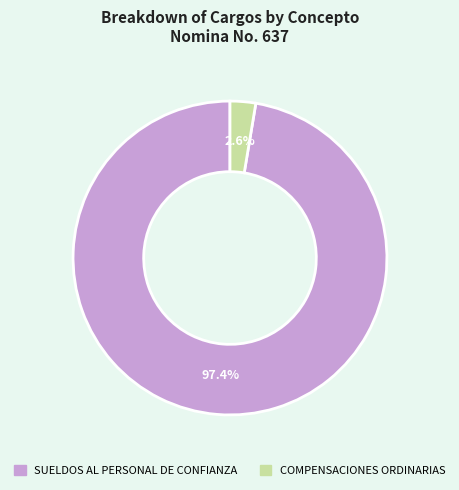

Is the sum of COMPENSACIONES ORDINARIAS and SUELDOS AL PERSONAL DE CONFIANZA greater than half?

Yes